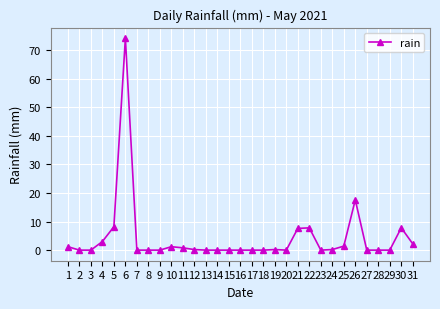

What is the change in value from 1 to 7?

-1.2